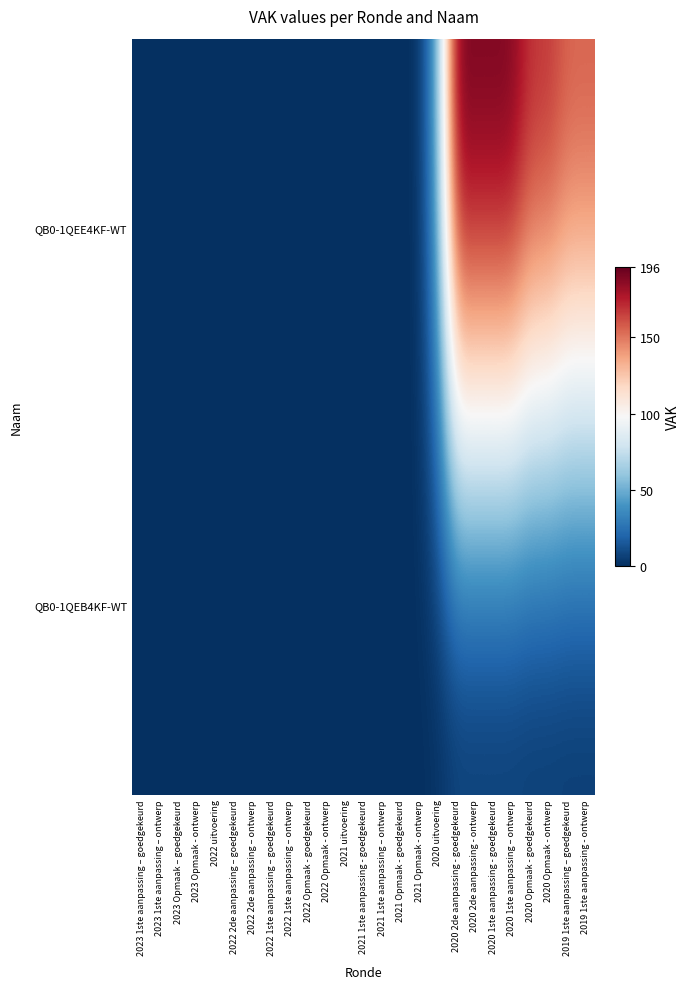

Which has a higher value, 2020 uitvoering or 2020 Opmaak - ontwerp?

2020 Opmaak - ontwerp